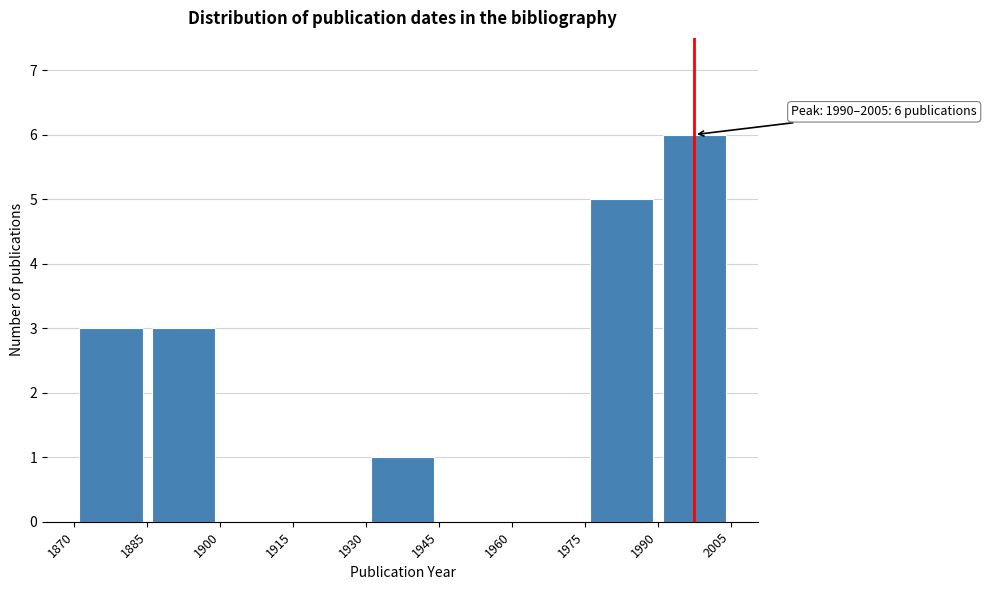

Which range on the x-axis has the tallest bar?

1990 to 2005